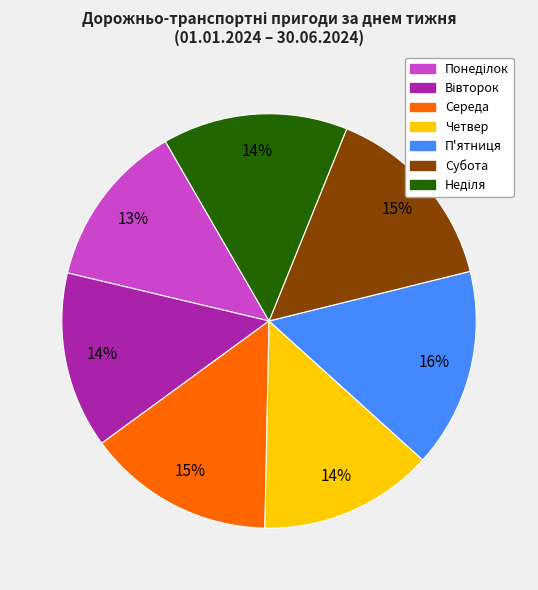

Which slice is the largest?

П'ятниця